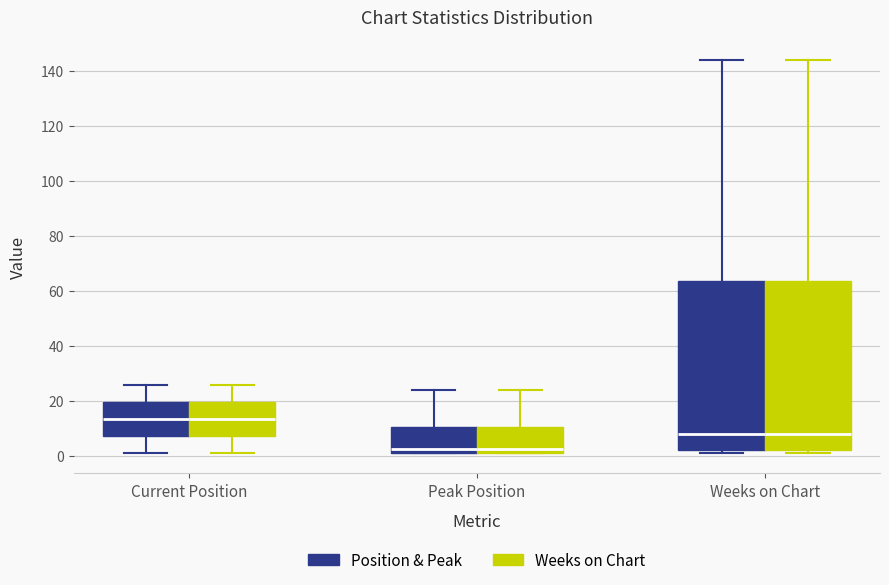

Reading left to right, transcribe this box plot: for each box, give where its median line is, the range the box spans, and where its two whiskers end, as read against the y-axis. The values are not printed on the chart, so give them approximately, as read against the axis.

Current Position (Position & Peak): median 14, box 8 to 20, whiskers 2 to 26
Current Position (Weeks on Chart): median 14, box 8 to 20, whiskers 2 to 26
Peak Position (Position & Peak): median 2 (just above the box's lower edge), box 2 to 10, whiskers 2 to 24
Peak Position (Weeks on Chart): median 2 (just above the box's lower edge), box 2 to 10, whiskers 2 to 24
Weeks on Chart (Position & Peak): median 8, box 2 to 64, whiskers 2 (just below the box's lower edge) to 144
Weeks on Chart (Weeks on Chart): median 8, box 2 to 64, whiskers 2 (just below the box's lower edge) to 144